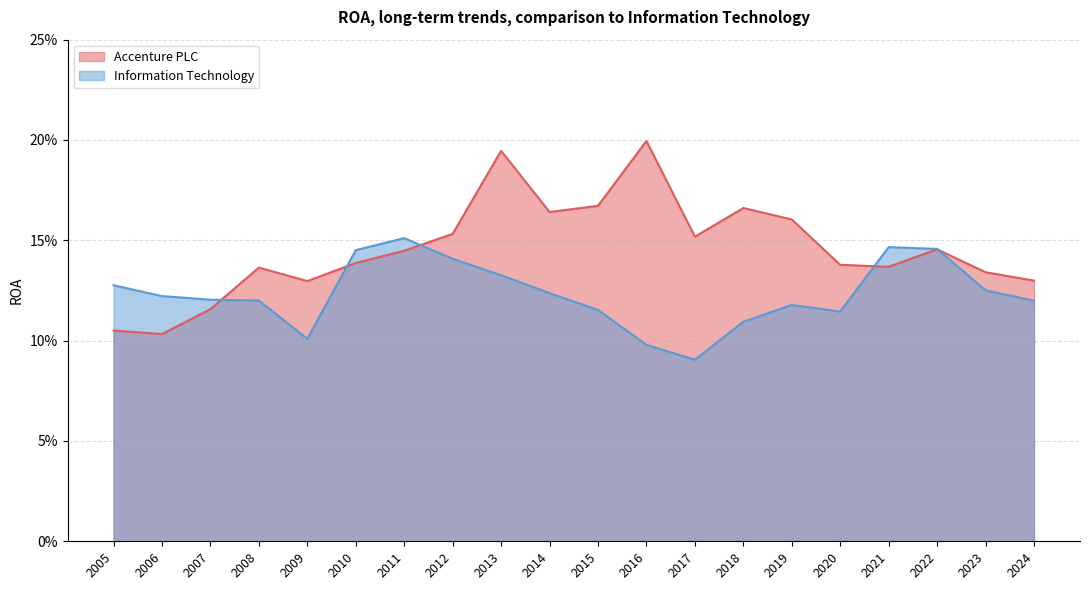

The value of Accenture PLC at 2017 is 0.2. True or false?

True